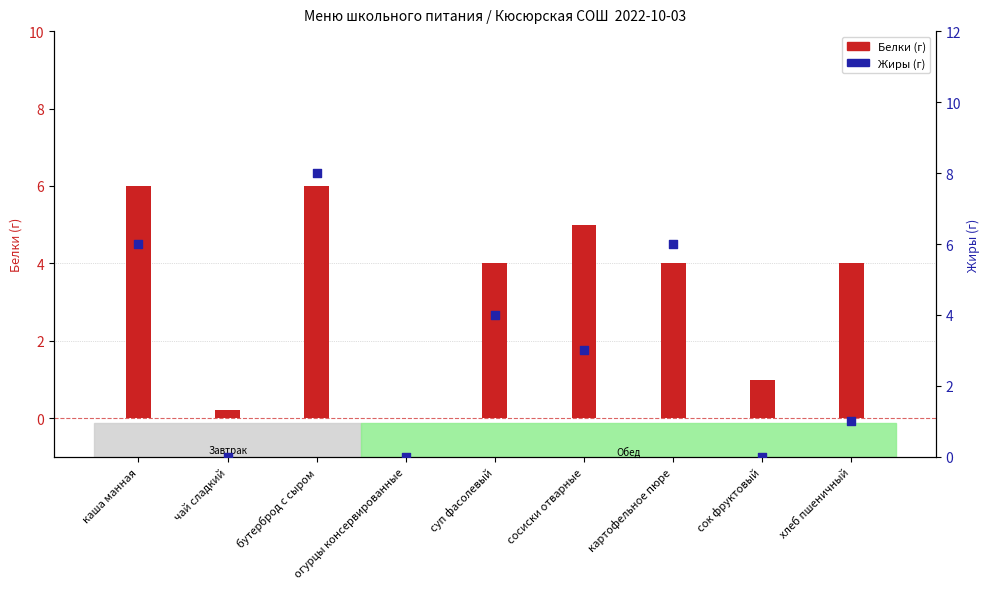

What is the total value across all series at чай сладкий?

0.2